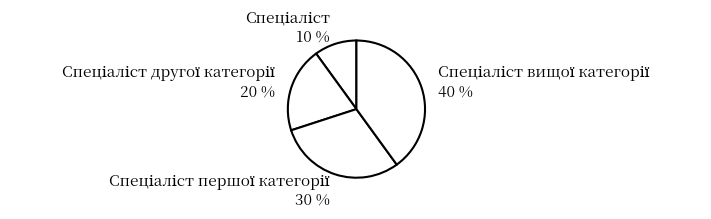

To the nearest percent, what is the average slice percentage?

25%